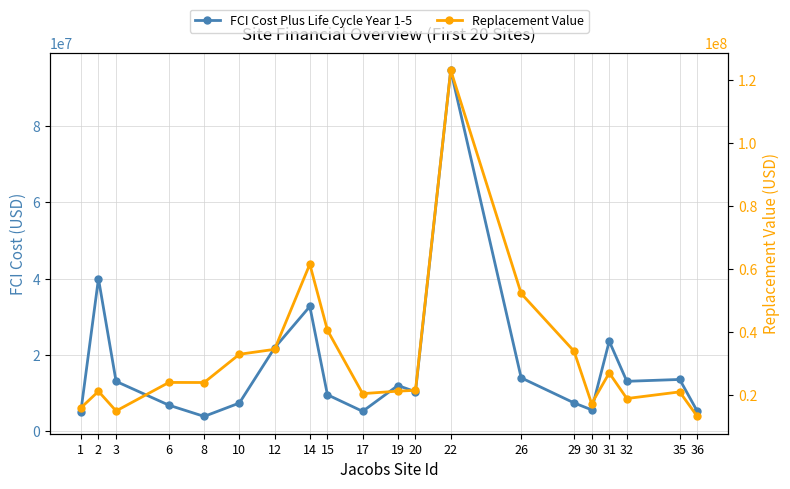

What is the average value of the Replacement Value series?

32009170.9